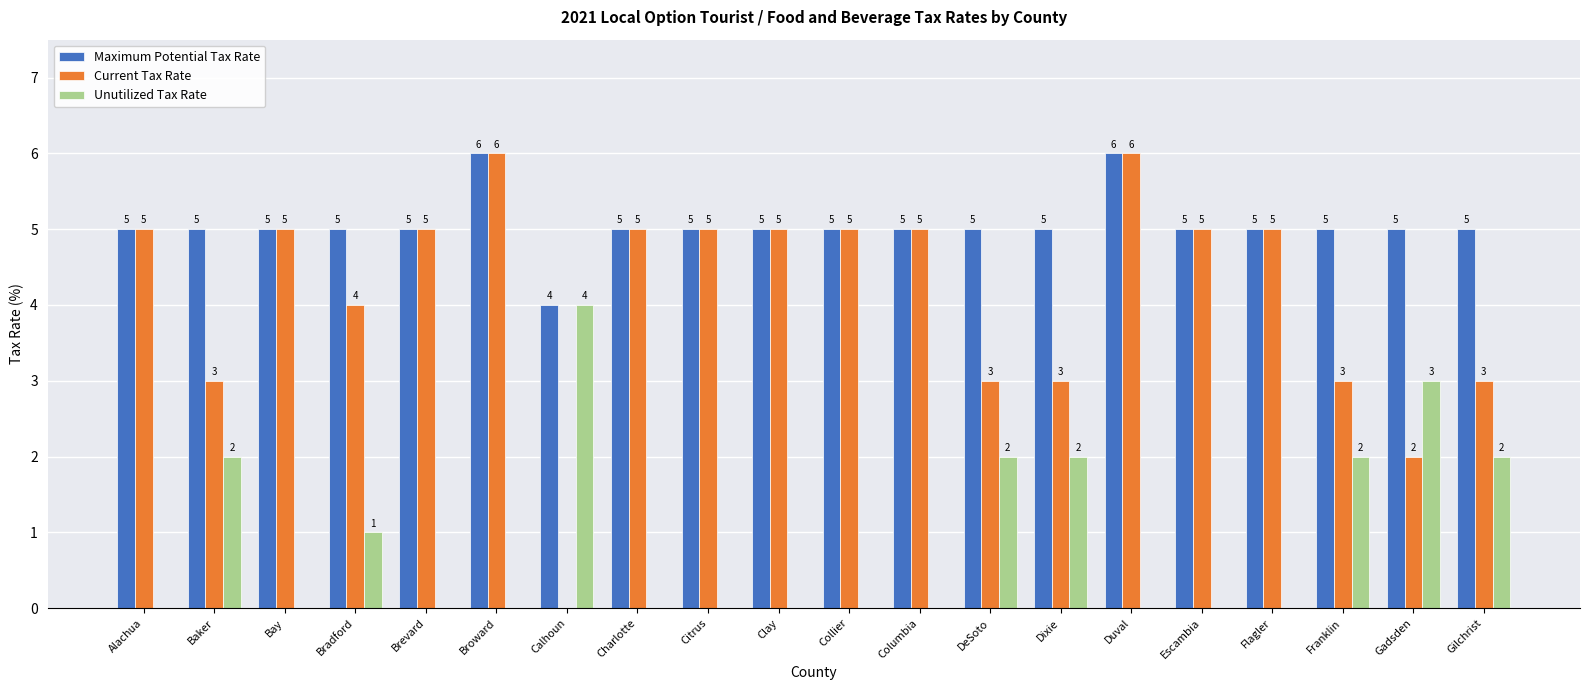

What is the maximum value shown in the chart?

6